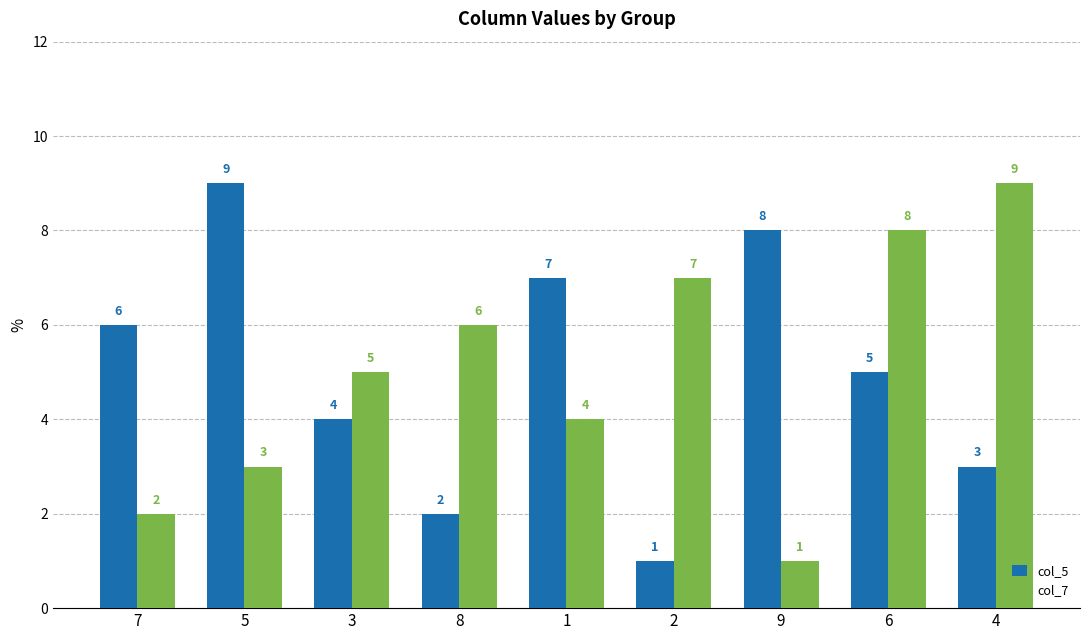

Which series changed the most between 3 and 6?

col_7